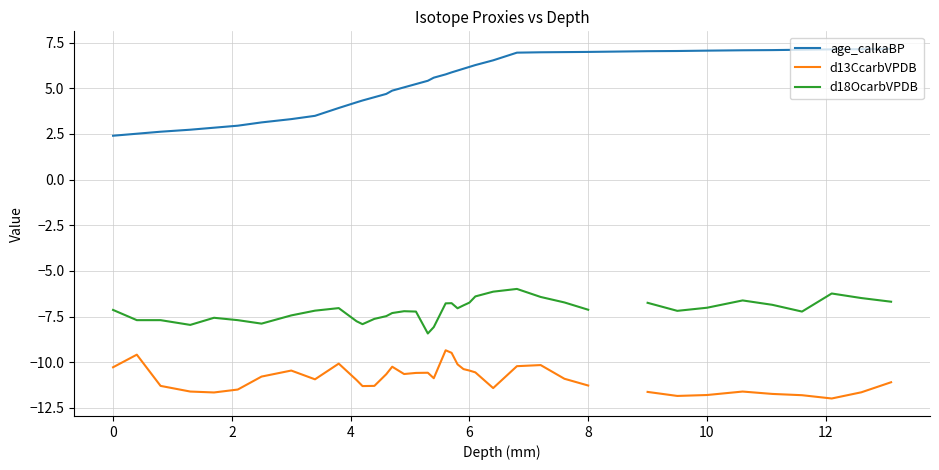

What is the lowest value of the d13CcarbVPDB series?

-12.0